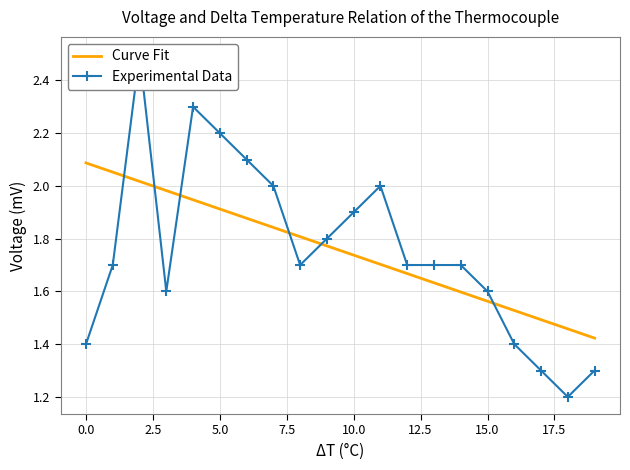

At which label does Experimental Data reach its minimum?

18